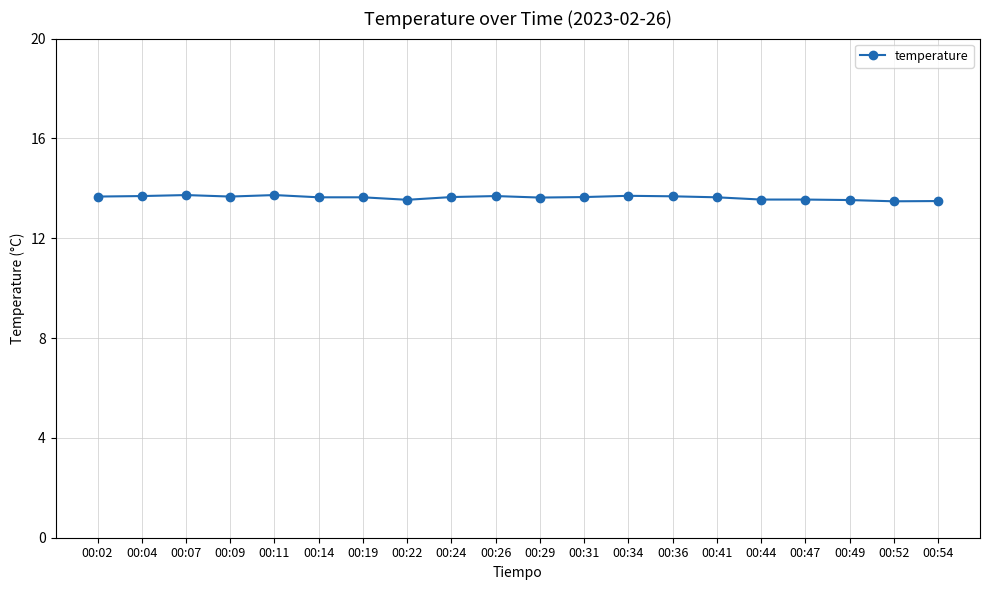

True or false: there are more than 1 points higher than both neighbors.

True